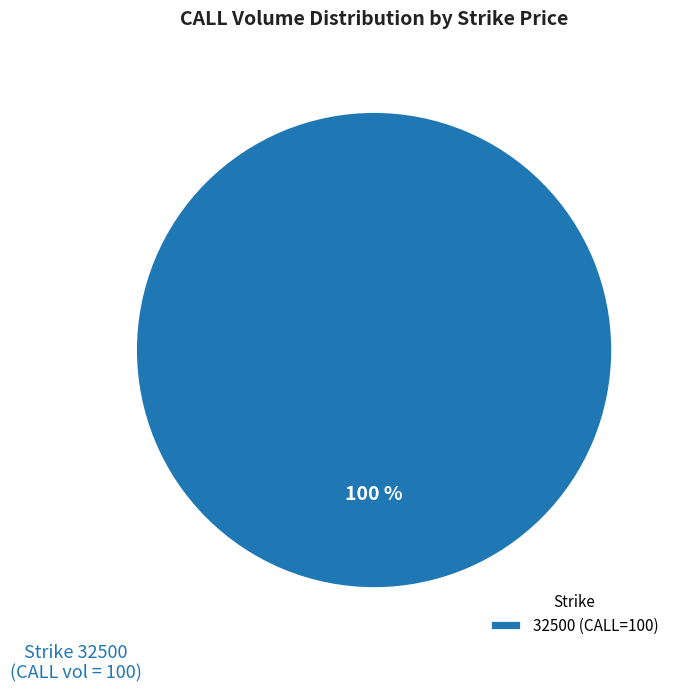

True or false: 32500 (CALL=100) accounts for 100% of the total.

True